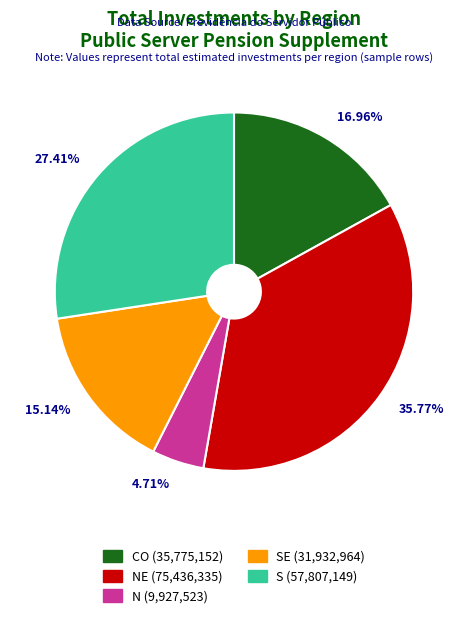

Between 35.77% and 15.14%, which is larger?

35.77%